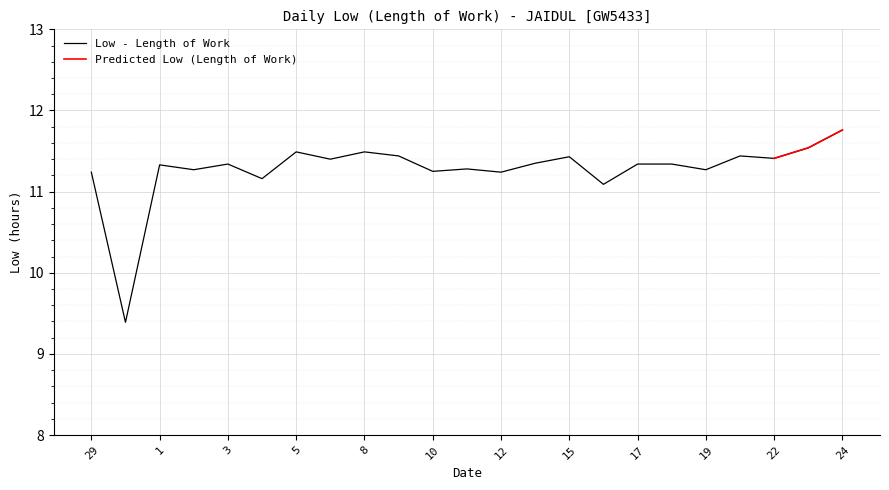

How many values exceed 11?

22